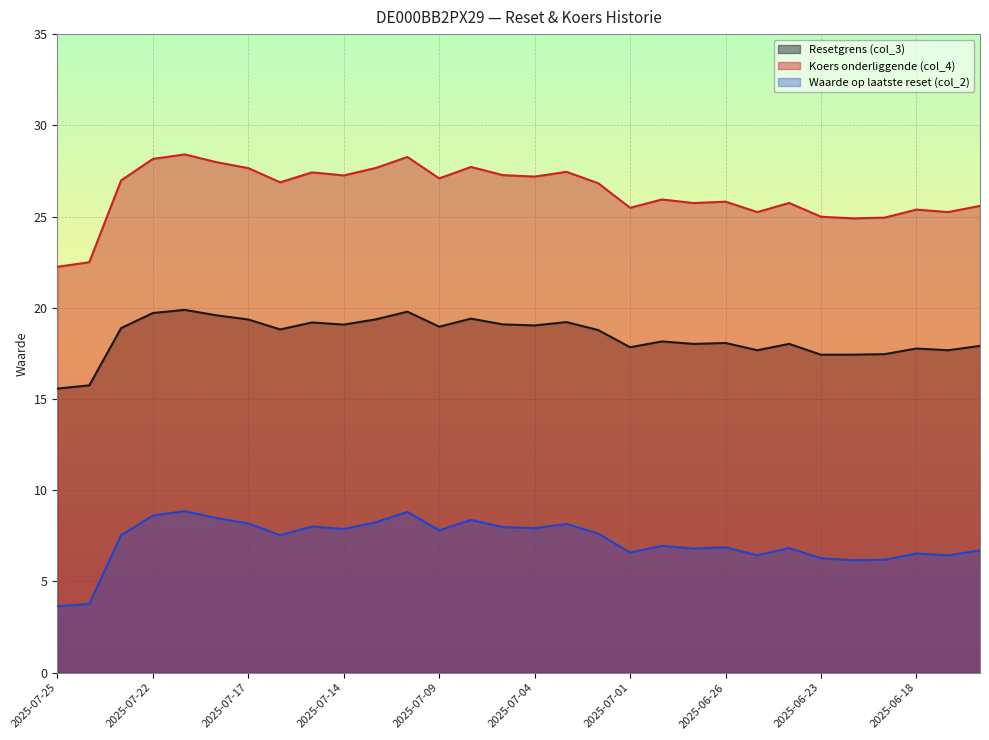

What is the minimum value shown in the chart?

3.6